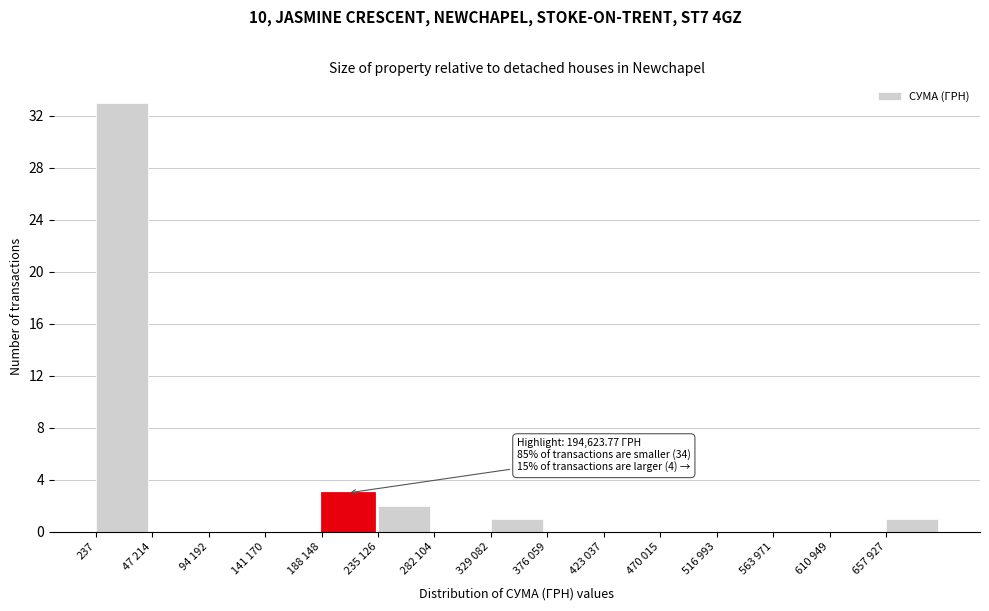

Reading left to right, extract all data points from this chart.

237=33	47 214=0	94 192=0	141 170=0	188 148=3	235 126=2	282 104=0	329 082=1	376 059=0	423 037=0	470 015=0	516 993=0	563 971=0	610 949=0	657 927=1